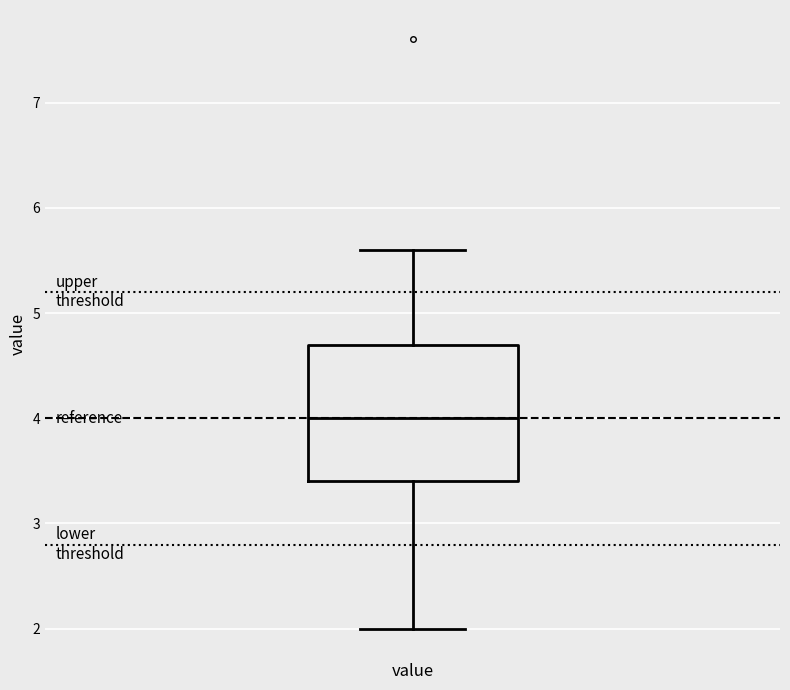

Transcribe this box plot: give where the median line is, the range the box spans, and where the two whiskers end, as read against the y-axis. The values are not printed on the chart, so give them approximately, as read against the axis.

median 4.0, box 3.4 to 4.7, whiskers 2.0 to 5.6